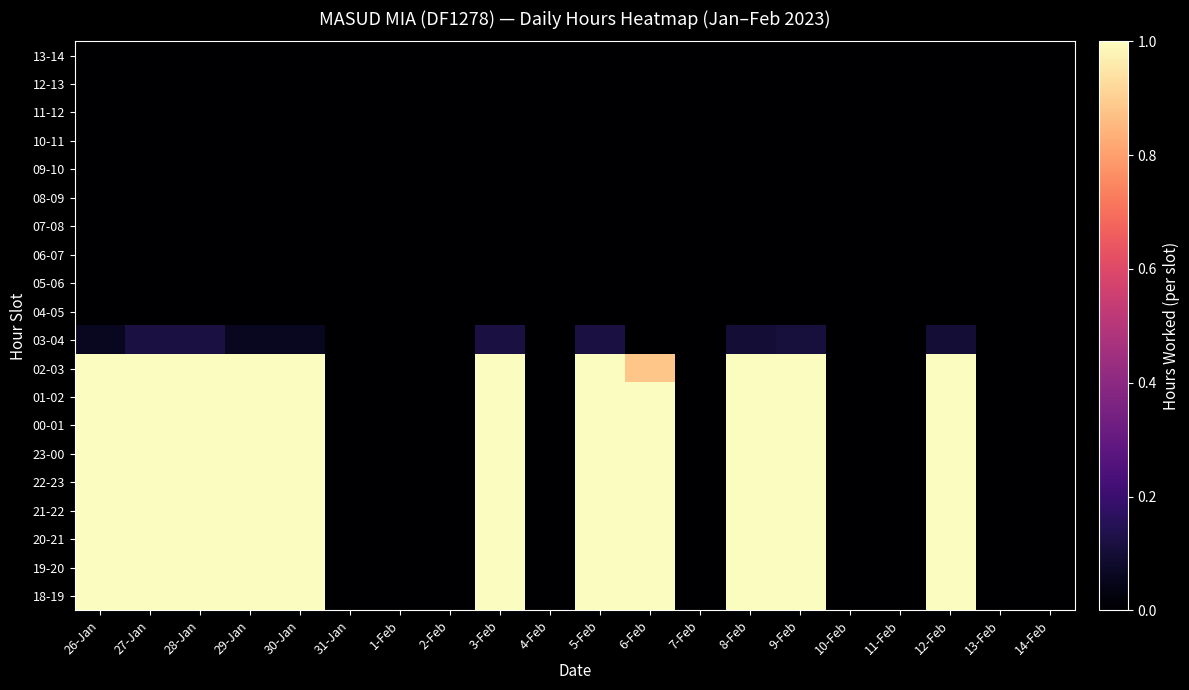

What is the difference between the highest and lowest values at 12-Feb?

1.0